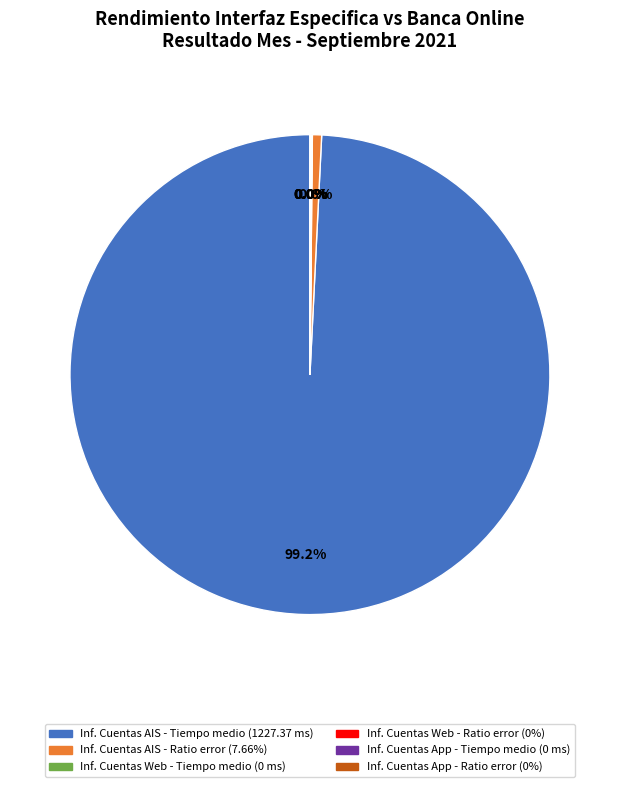

Does any single category account for the majority?

Yes